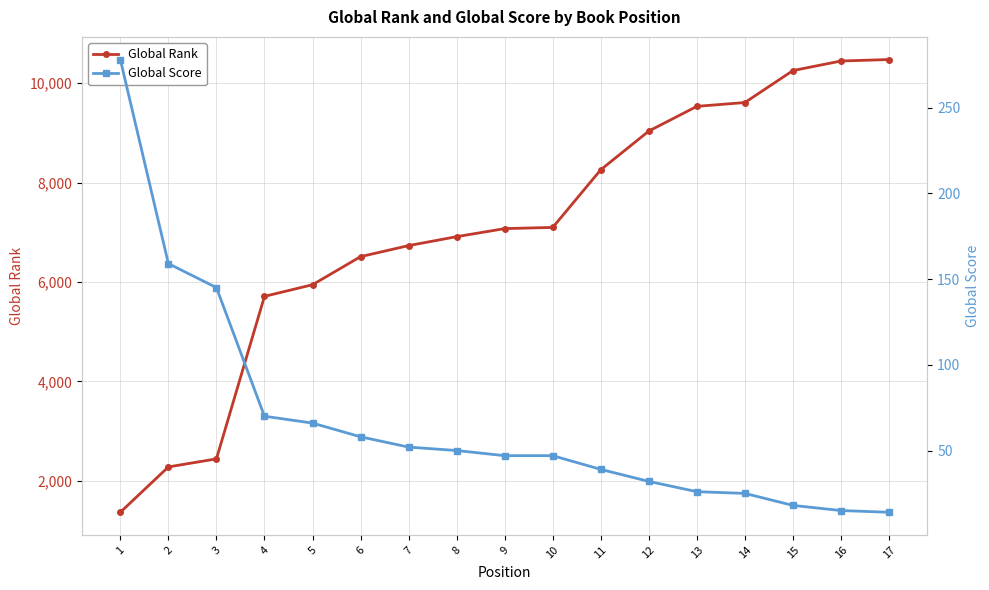

What are all the series names shown in the legend?

Global Rank, Global Score